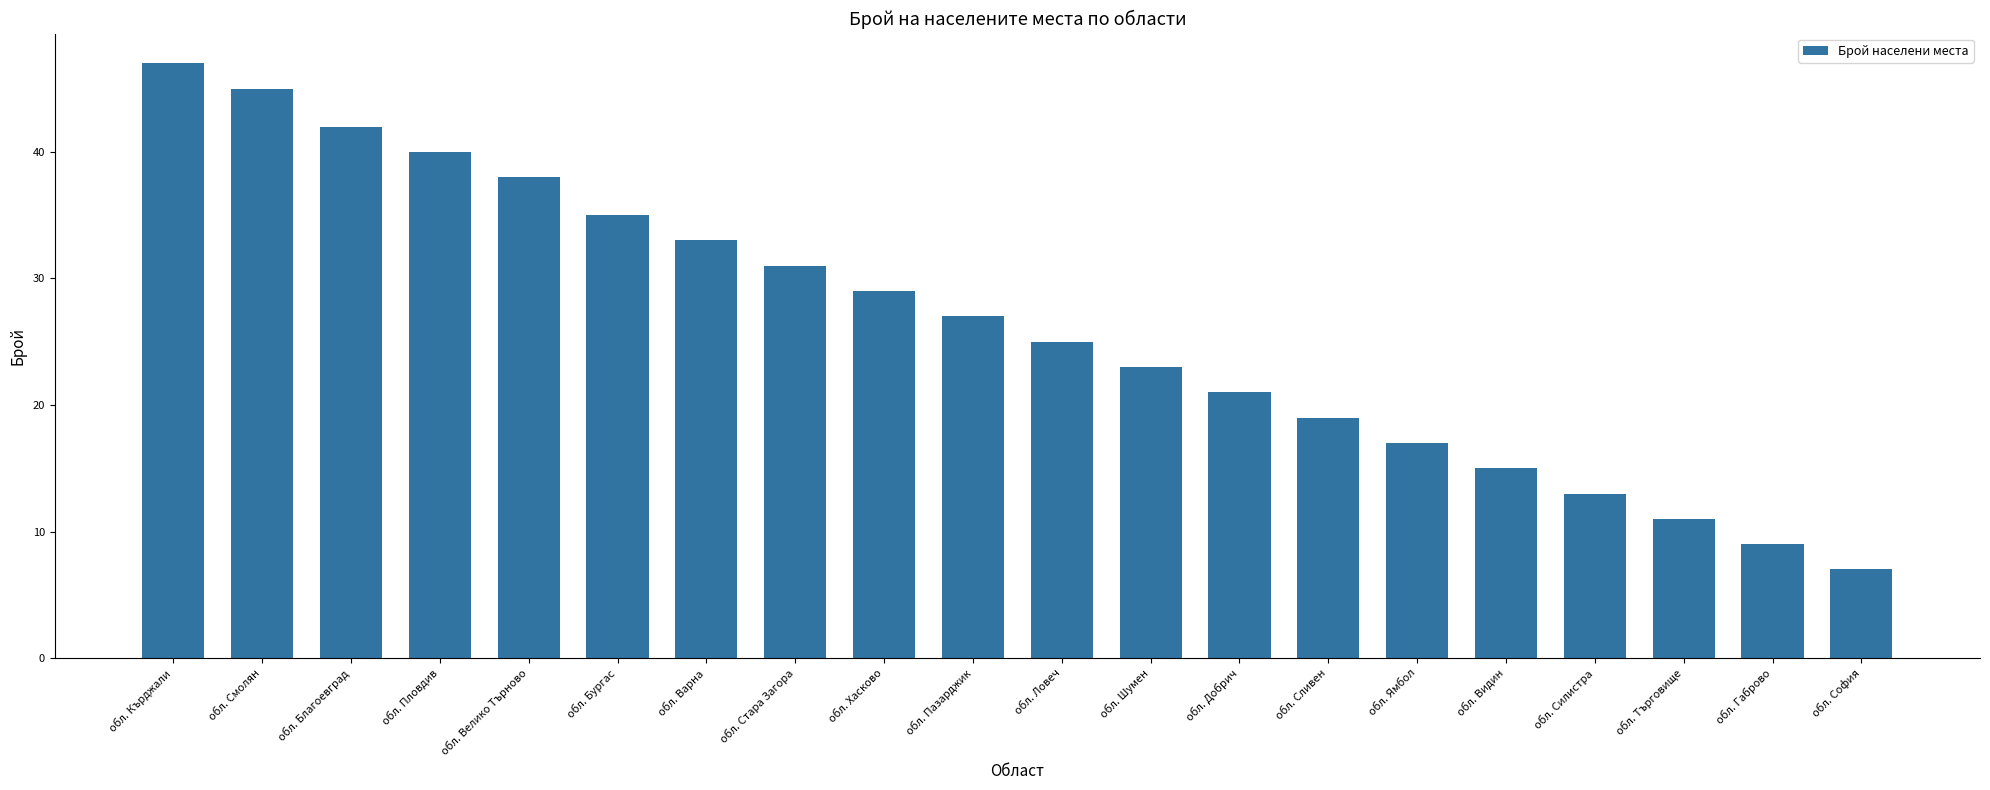

Reading left to right, list all the values displayed in this chart.

обл. Кърджали=47	обл. Смолян=45	обл. Благоевград=42	обл. Пловдив=40	обл. Велико Търново=38	обл. Бургас=35	обл. Варна=33	обл. Стара Загора=31	обл. Хасково=29	обл. Пазарджик=27	обл. Ловеч=25	обл. Шумен=23	обл. Добрич=21	обл. Сливен=19	обл. Ямбол=17	обл. Видин=15	обл. Силистра=13	обл. Търговище=11	обл. Габрово=9	обл. София=7